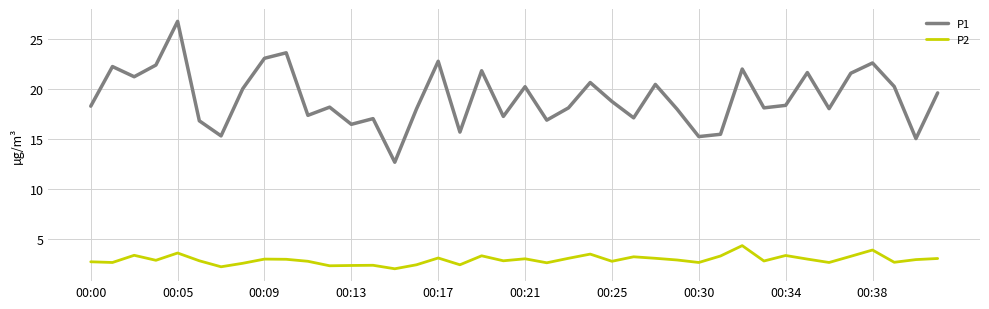

Which series has the largest range (max minus min)?

P1